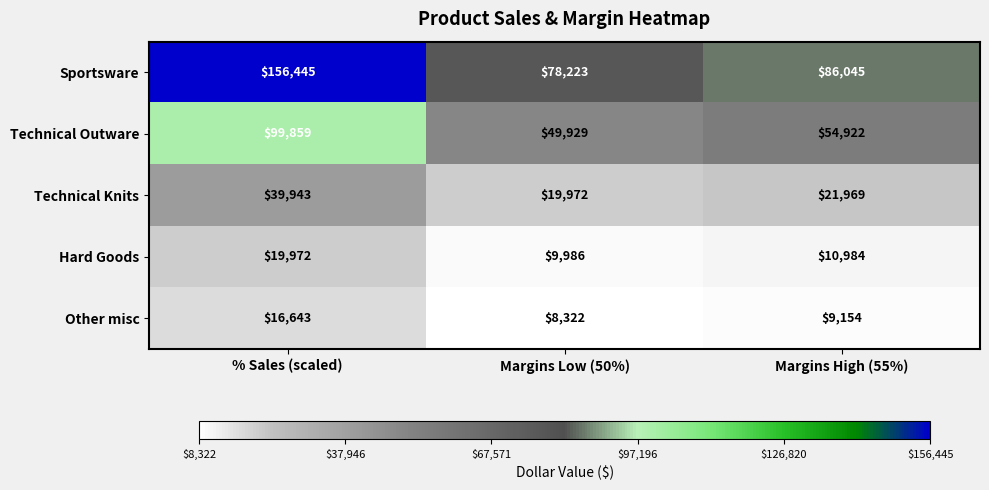

Rank the series by their maximum value, from highest to lowest.

Sportsware, Technical Outware, Technical Knits, Hard Goods, Other misc